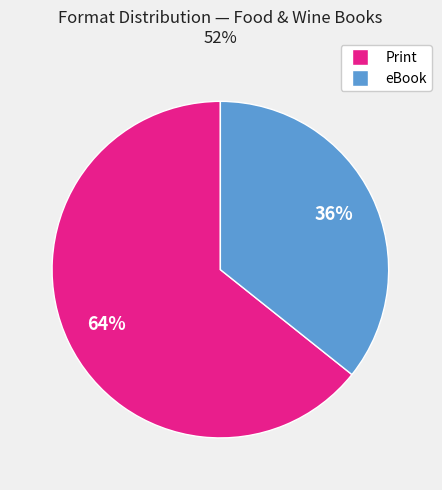

How many slices are in this pie chart?

2